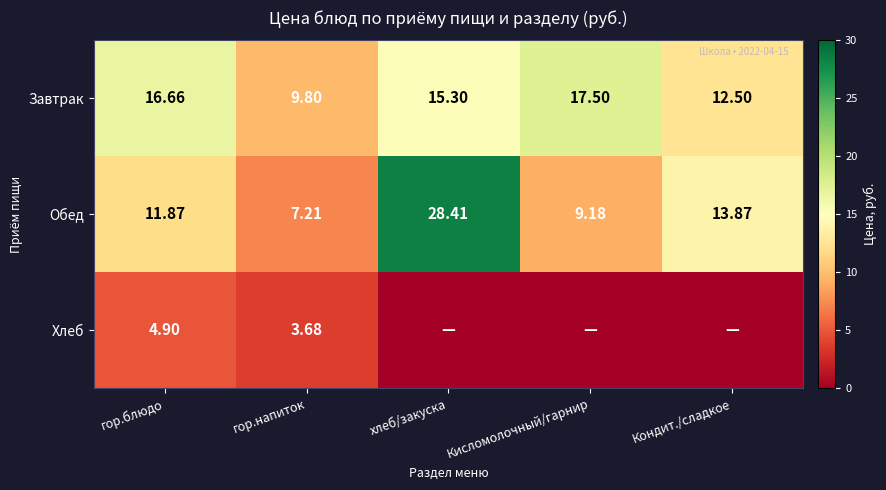

At how many categories does at least one series exceed 3?

5